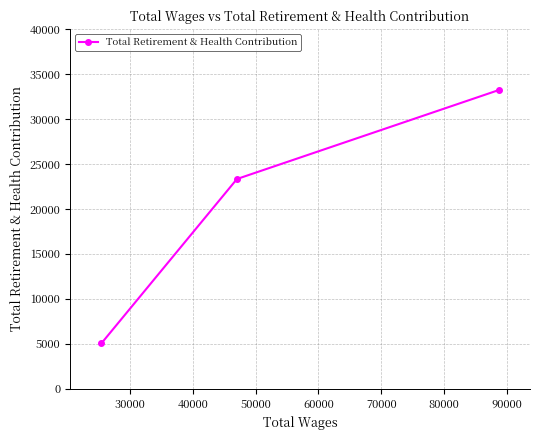

What is the maximum value shown in the chart?

33215